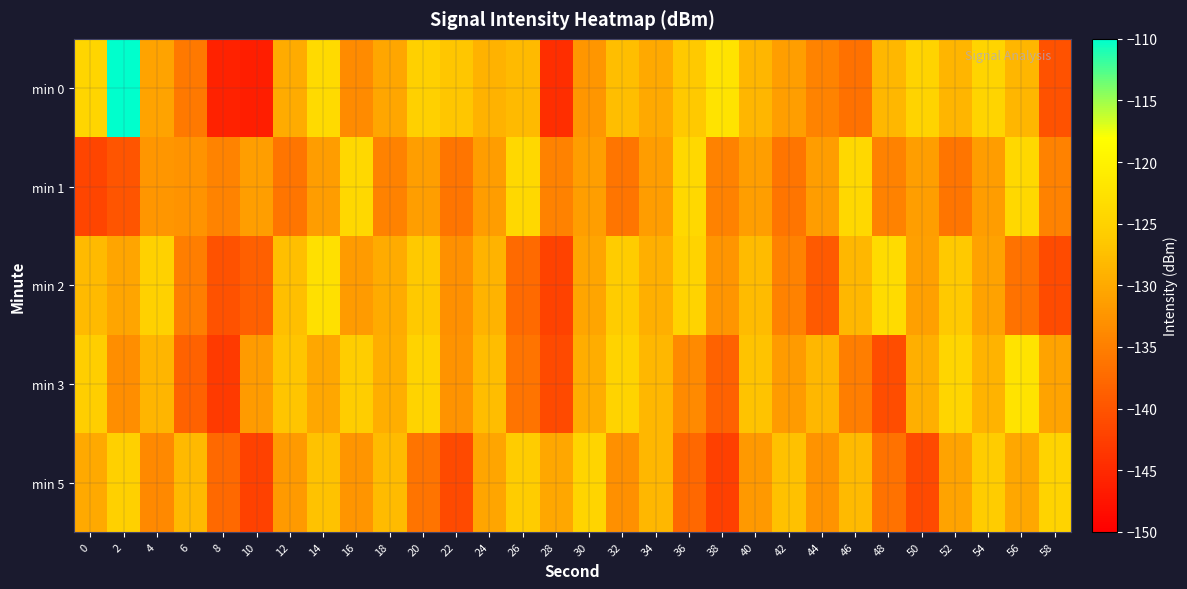

Reading left to right, what are all the values shown in this chart?

min 0: 0=-124.4	2=-110.2	4=-130.7	6=-135.7	8=-145.8	10=-146.3	12=-129.8	14=-123.8	16=-133.6	18=-130.4	20=-125.4	22=-126.6	24=-129.0	26=-128.0	28=-144.4	30=-132.2	32=-127.5	34=-130.1	36=-126.3	38=-122.2	40=-128.6	42=-131.4	44=-134.4	46=-136.6	48=-128.4	50=-124.9	52=-128.7	54=-124.6	56=-128.5	58=-140.2
min 1: 0=-141.7	2=-139.9	4=-132.3	6=-132.6	8=-134.4	10=-131.4	12=-136.2	14=-131.5	16=-124.2	18=-134.6	20=-131.4	22=-136.2	24=-131.5	26=-124.2	28=-134.6	30=-131.4	32=-136.2	34=-131.5	36=-124.2	38=-134.6	40=-131.4	42=-136.2	44=-131.5	46=-124.2	48=-134.6	50=-131.4	52=-136.2	54=-131.5	56=-124.2	58=-134.6
min 2: 0=-128.0	2=-130.5	4=-125.3	6=-135.1	8=-140.2	10=-138.7	12=-127.4	14=-122.9	16=-131.6	18=-129.8	20=-126.3	22=-133.1	24=-128.9	26=-137.4	28=-142.1	30=-130.6	32=-125.8	34=-129.3	36=-124.7	38=-132.5	40=-127.9	42=-134.6	44=-139.3	46=-128.4	48=-123.6	50=-131.2	52=-126.4	54=-130.8	56=-136.5	58=-141.0
min 3: 0=-125.5	2=-133.2	4=-128.7	6=-138.4	8=-143.1	10=-131.6	12=-126.8	14=-130.3	16=-125.7	18=-129.5	20=-124.9	22=-132.6	24=-127.8	26=-136.4	28=-141.1	30=-129.6	32=-124.8	34=-128.3	36=-133.7	38=-138.4	40=-126.9	42=-131.6	44=-128.4	46=-135.1	48=-140.8	50=-129.3	52=-124.5	54=-128.9	56=-122.3	58=-130.7
min 5: 0=-130.1	2=-125.4	4=-133.8	6=-128.2	8=-137.6	10=-142.3	12=-131.8	14=-127.1	16=-132.5	18=-127.9	20=-136.4	22=-141.1	24=-130.6	26=-125.8	28=-130.2	30=-124.6	32=-133.1	34=-128.3	36=-137.7	38=-142.4	40=-131.9	42=-127.2	44=-132.6	46=-128.0	48=-136.5	50=-141.2	52=-130.7	54=-125.9	56=-130.3	58=-124.7